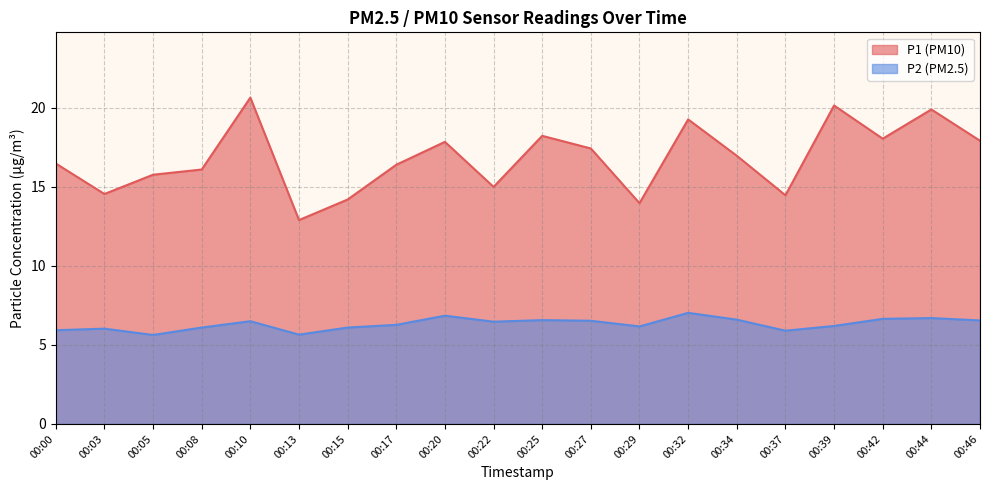

How many series are shown in this chart?

2